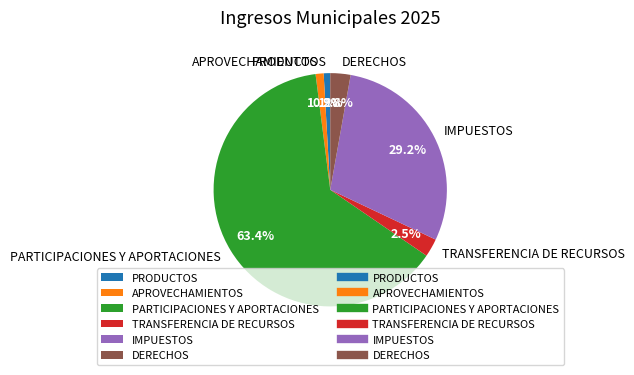

Combined, what portion of the pie is IMPUESTOS and PARTICIPACIONES Y APORTACIONES?

92.7%